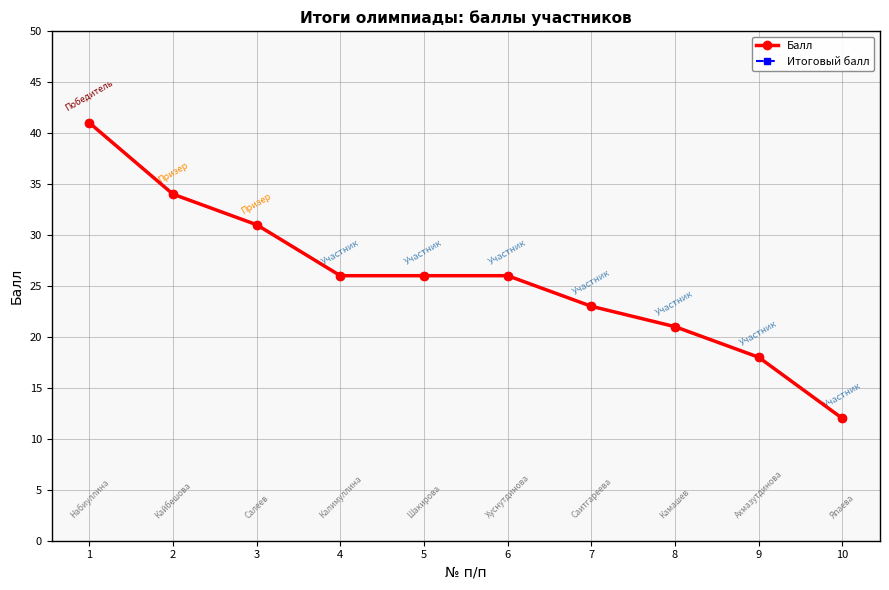

How many lines are shown in the chart?

2